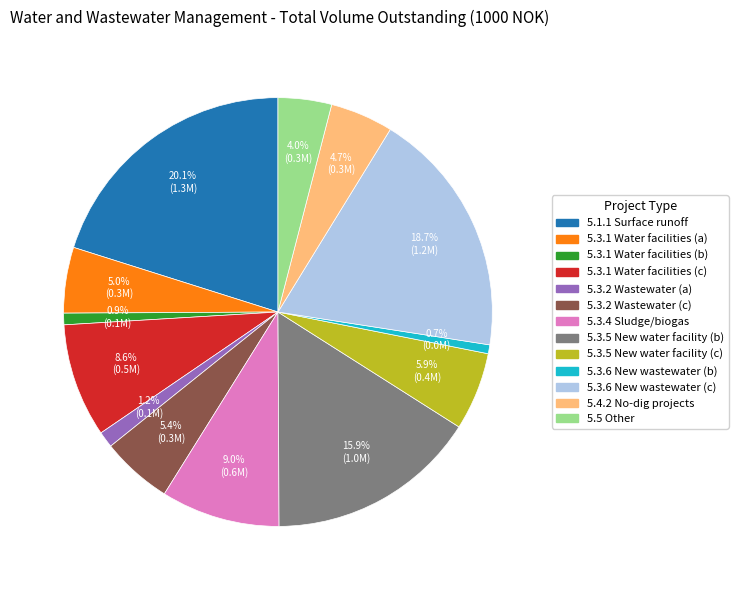

Is there a majority slice in this chart?

No